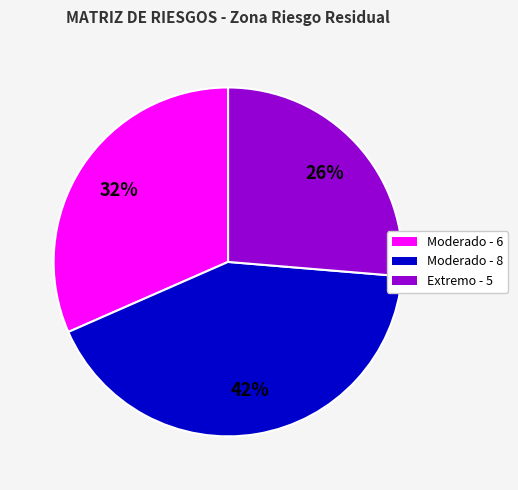

What is the ratio of the value at Moderado - 8 to the value at Extremo - 5?

1.6